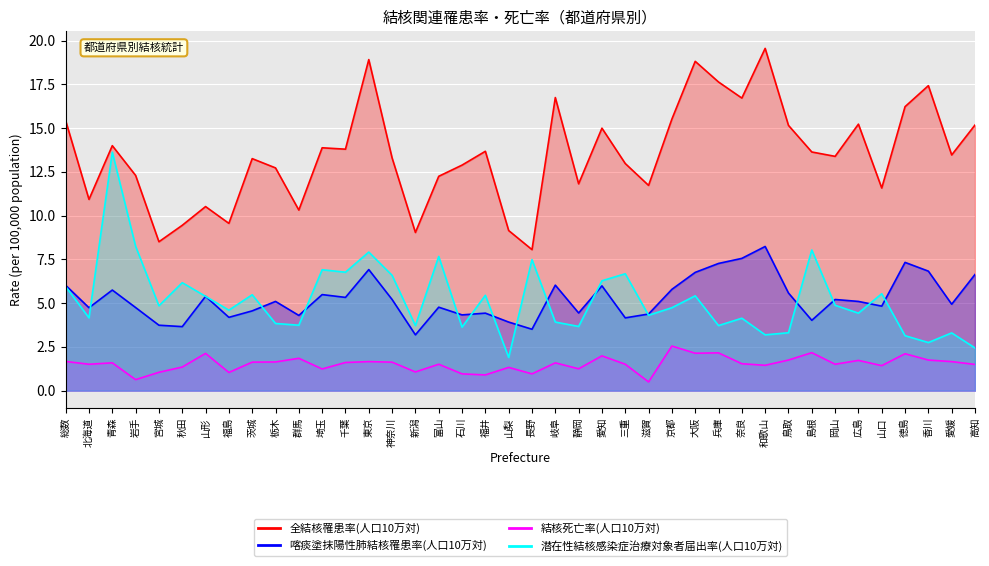

Where is the first local maximum for 潜在性結核感染症治療対象者届出率(人口10万対)?

青森